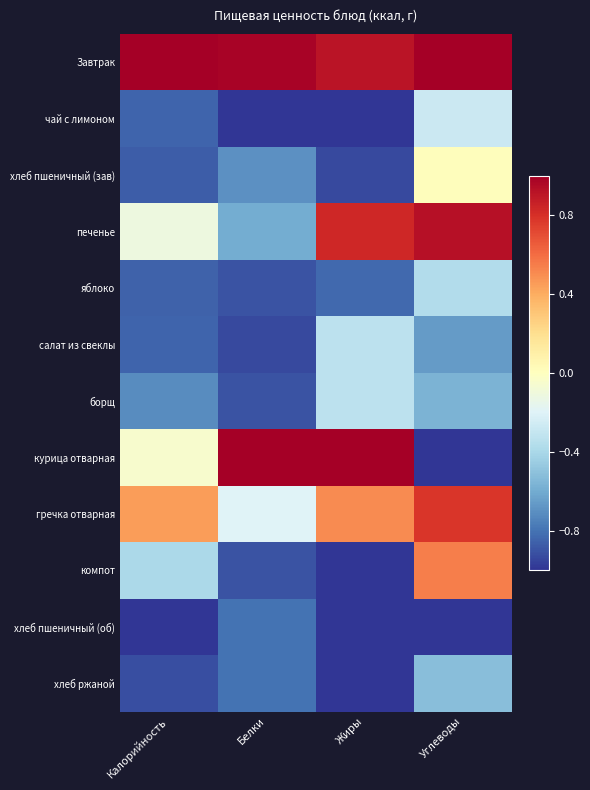

Reading left to right, extract all data points from this chart.

Завтрак: Калорийность=1.0	Белки=1.0	Жиры=0.9	Углеводы=1.0
чай с лимоном: Калорийность=-0.9	Белки=-1.0	Жиры=-1.0	Углеводы=-0.3
хлеб пшеничный (зав): Калорийность=-0.9	Белки=-0.7	Жиры=-0.9	Углеводы=0.0
печенье: Калорийность=-0.1	Белки=-0.6	Жиры=0.8	Углеводы=0.9
яблоко: Калорийность=-0.9	Белки=-0.9	Жиры=-0.8	Углеводы=-0.4
салат из свеклы: Калорийность=-0.9	Белки=-0.9	Жиры=-0.3	Углеводы=-0.7
борщ: Калорийность=-0.7	Белки=-0.9	Жиры=-0.3	Углеводы=-0.6
курица отварная: Калорийность=-0.0	Белки=1.0	Жиры=1.0	Углеводы=-1.0
гречка отварная: Калорийность=0.5	Белки=-0.2	Жиры=0.5	Углеводы=0.8
компот: Калорийность=-0.4	Белки=-0.9	Жиры=-1.0	Углеводы=0.5
хлеб пшеничный (об): Калорийность=-1.0	Белки=-0.8	Жиры=-1.0	Углеводы=-1.0
хлеб ржаной: Калорийность=-0.9	Белки=-0.8	Жиры=-1.0	Углеводы=-0.5